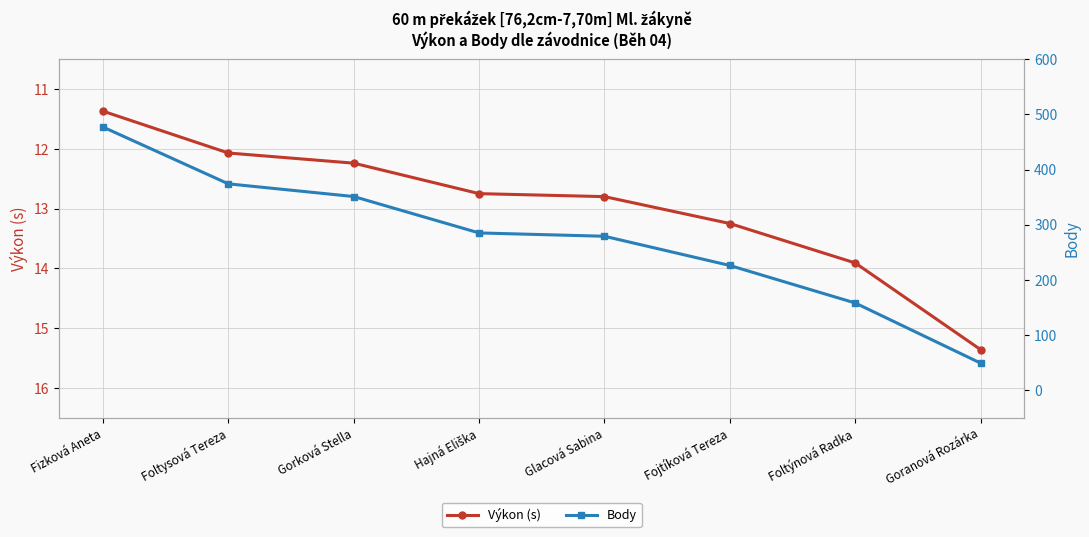

At which label does Výkon (s) first exceed 12?

Foltysová Tereza